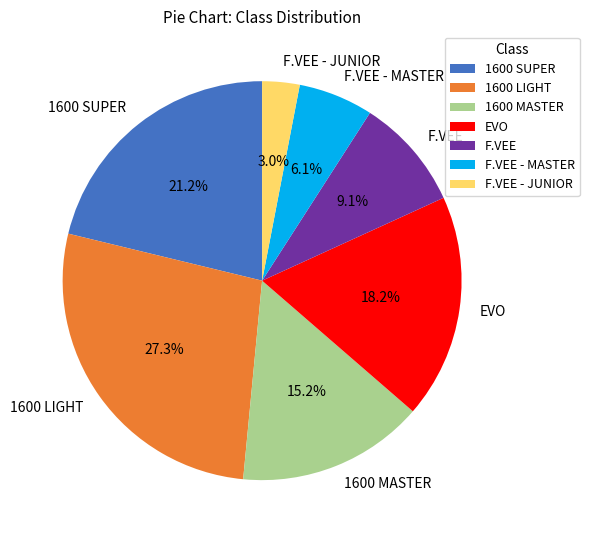

To the nearest percent, what is the difference between the EVO and F.VEE - JUNIOR slice percentages?

15%